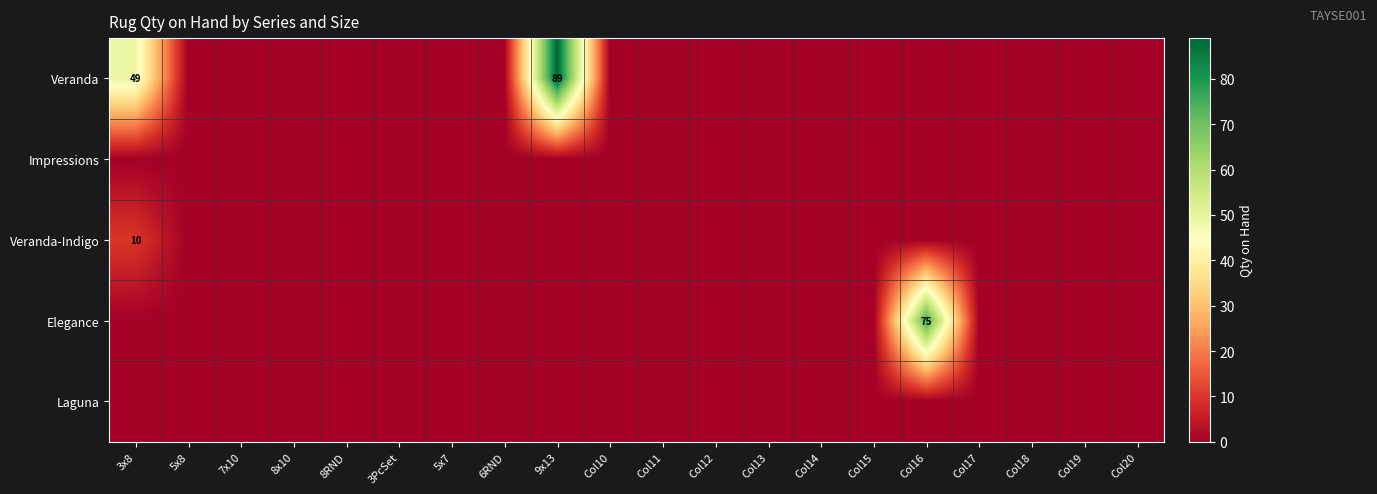

Which series changed the most between 8x10 and Col11?

Veranda